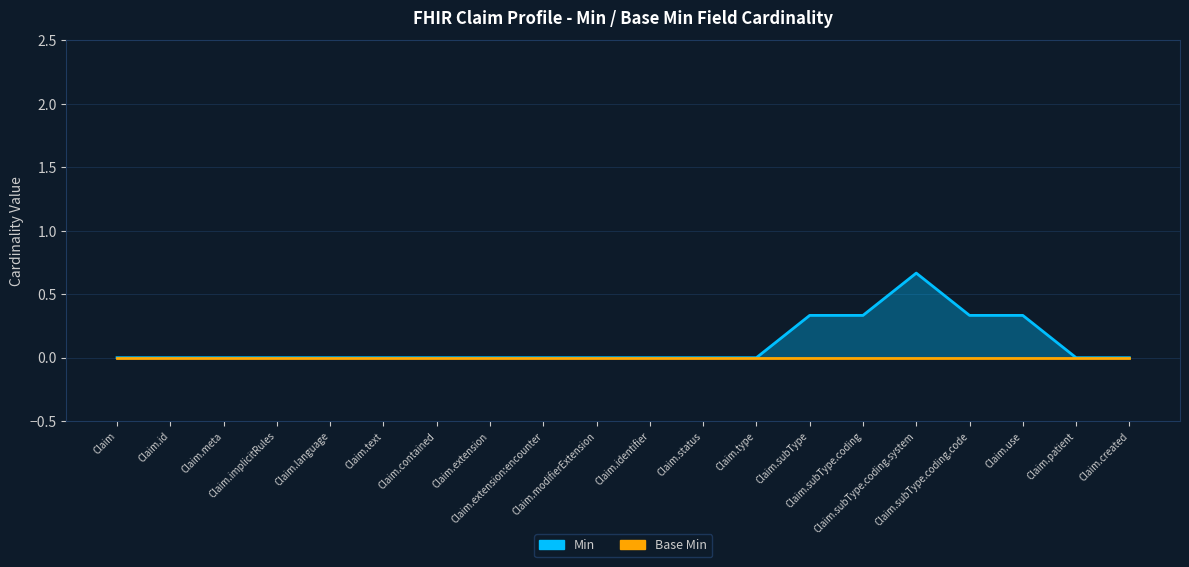

True or false: Base Min has a value of 0 at Claim.

True